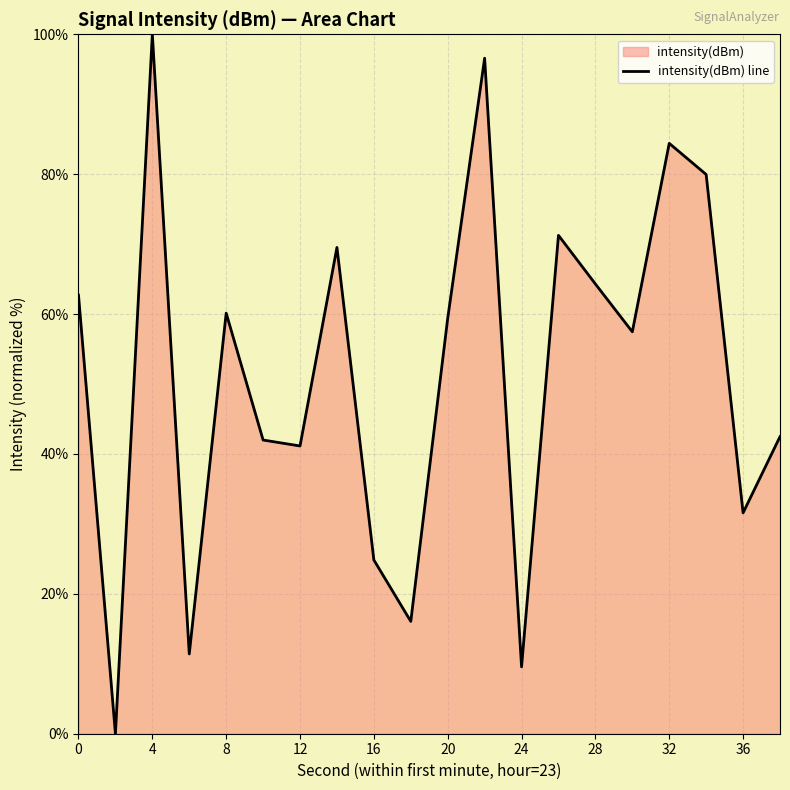

The chart shows a value of 31.6 at 36. True or false?

True